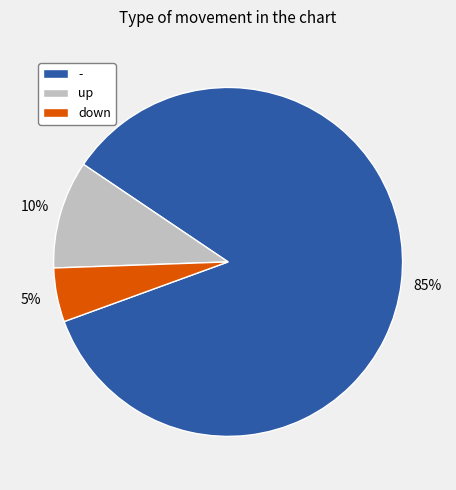

The up slice represents 1% of the pie. True or false?

False